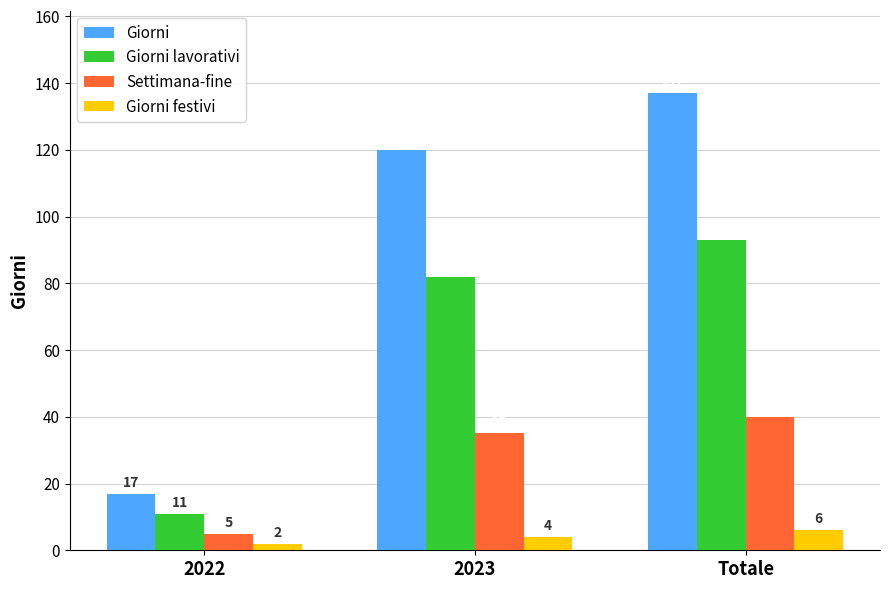

Rank the series by their average value, from lowest to highest.

Giorni festivi, Settimana-fine, Giorni lavorativi, Giorni